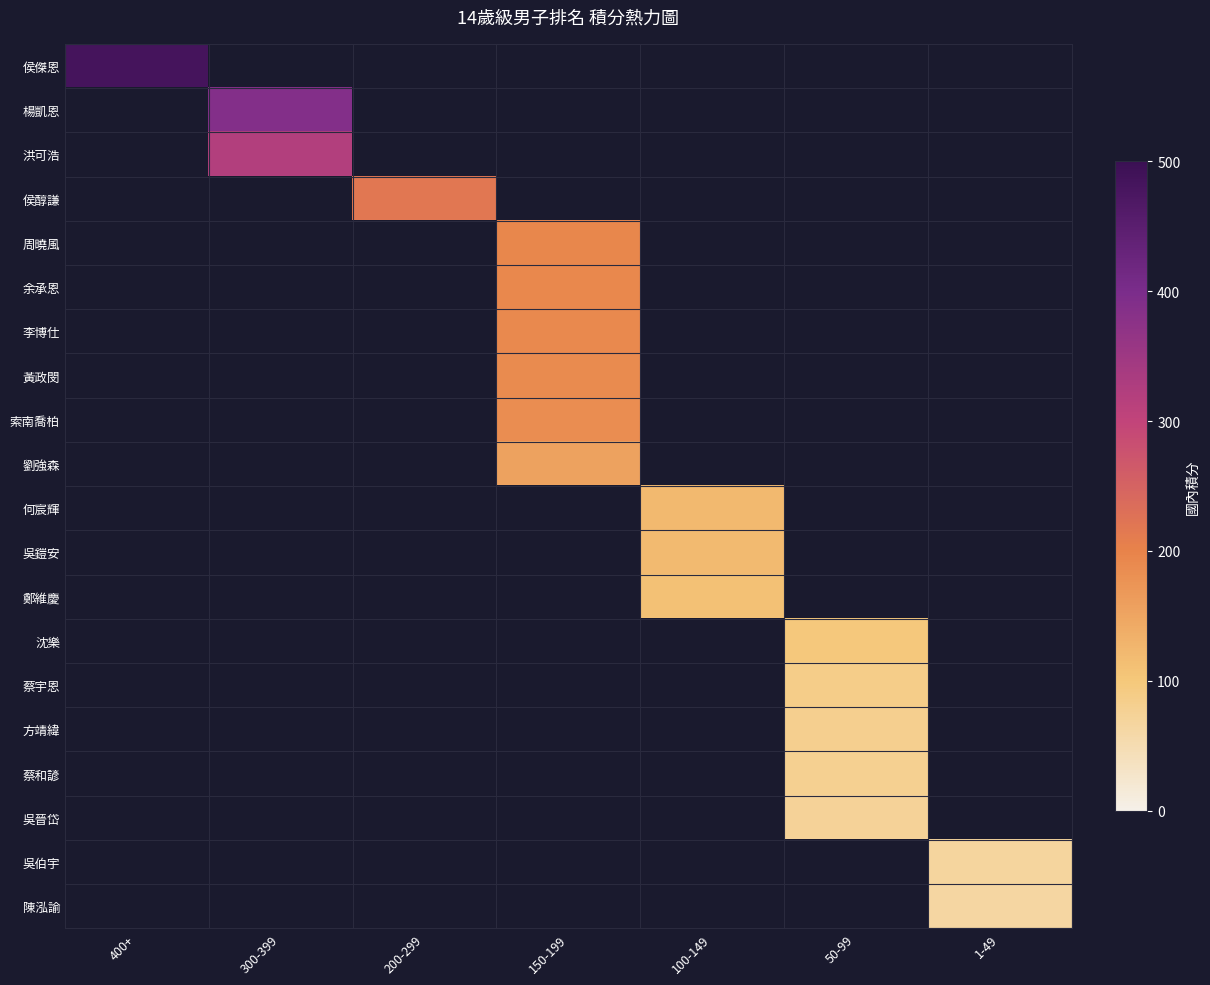

Between 400+ and 300-399, which is larger?

400+